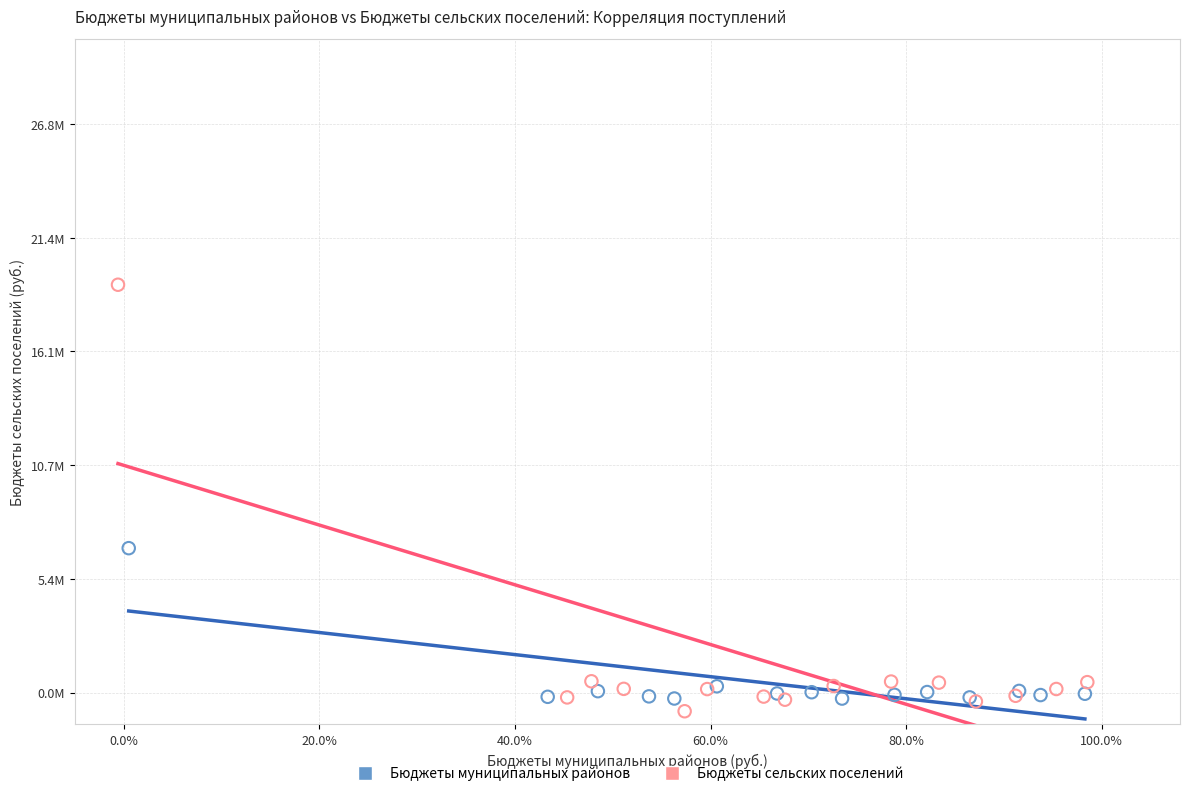

Which series contains the highest Y value?

Бюджеты сельских поселений